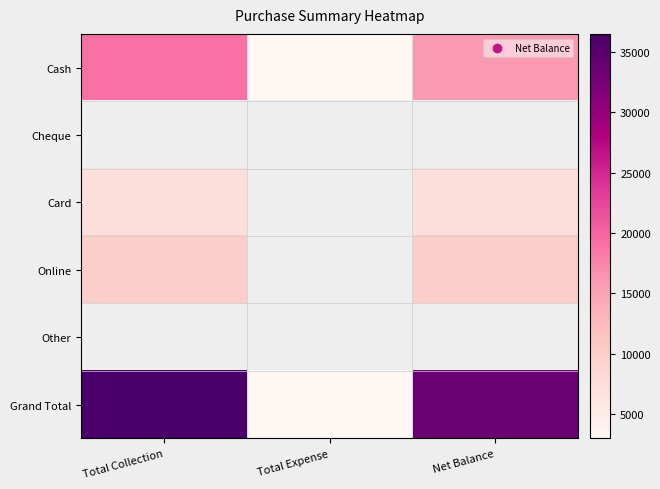

What is the total value across all series at Net Balance?

67000